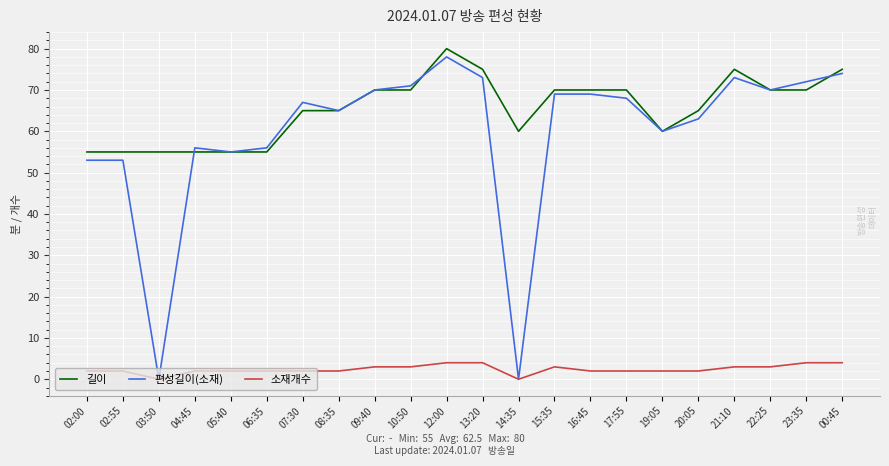

True or false: 길이 has a value of 99 at 04:45.

False